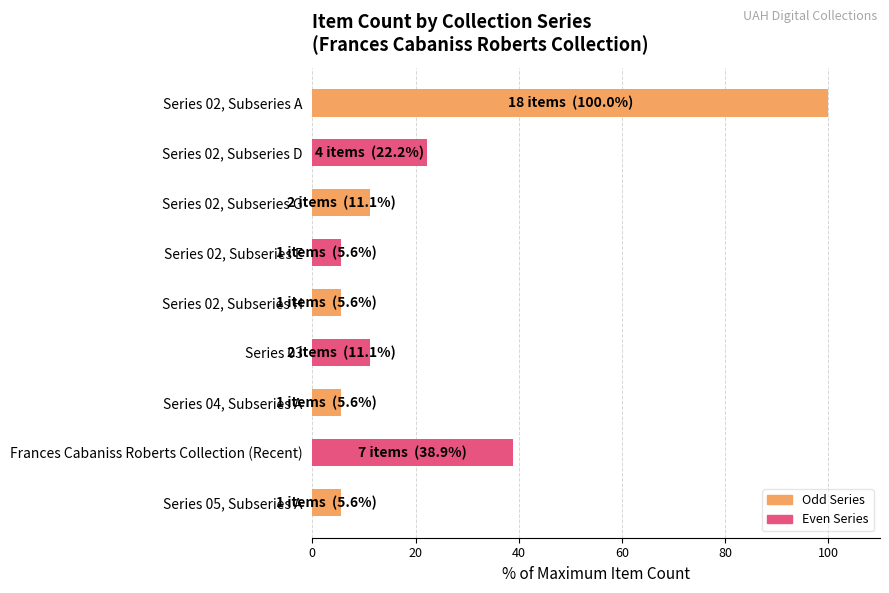

At which label is the value closest to 52?

Frances Cabaniss Roberts Collection (Recent)